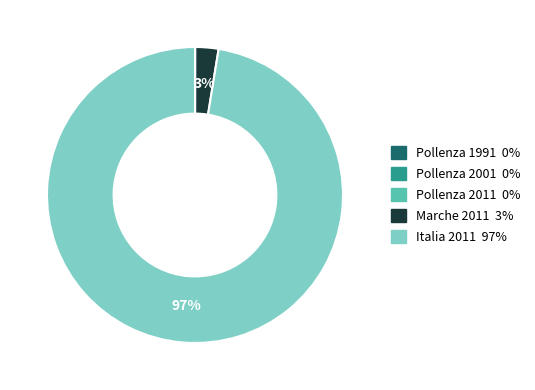

Combined, do Marche 2011 and Italia 2011 account for over 50%?

Yes